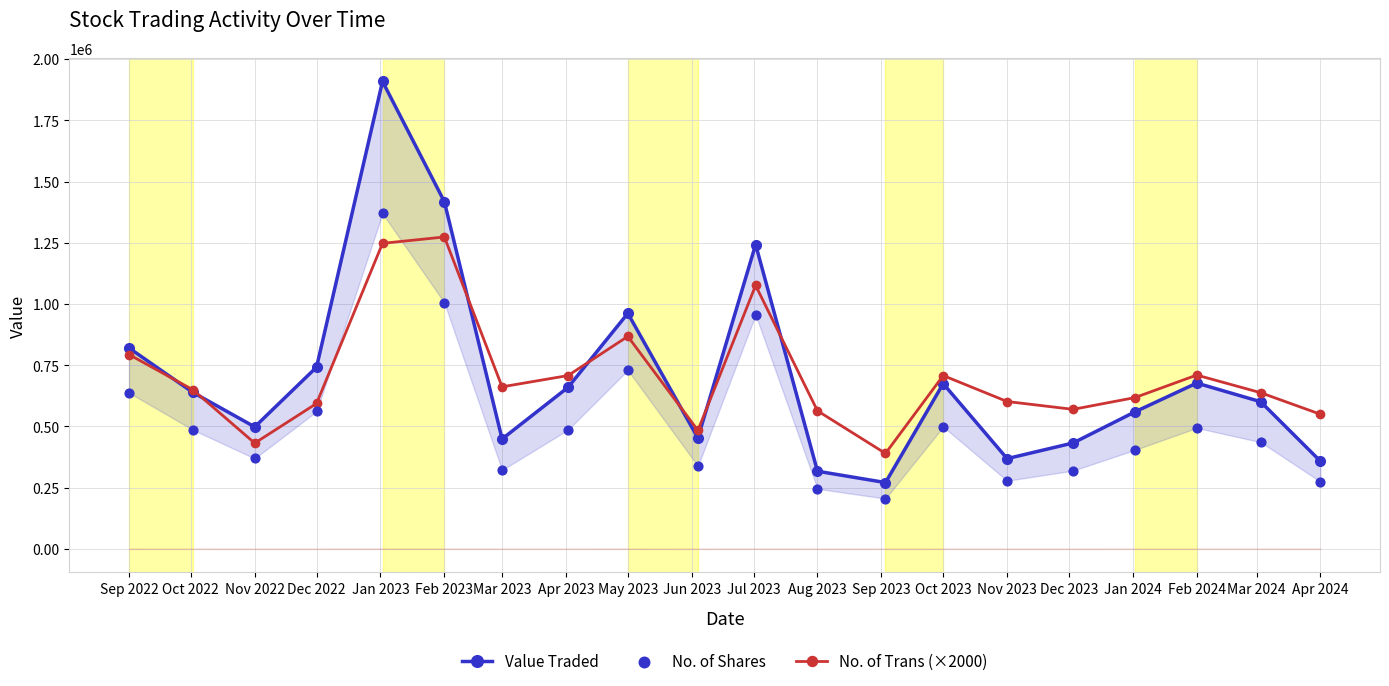

Where is the first local minimum for No. of Trans (×2000)?

Nov 2022